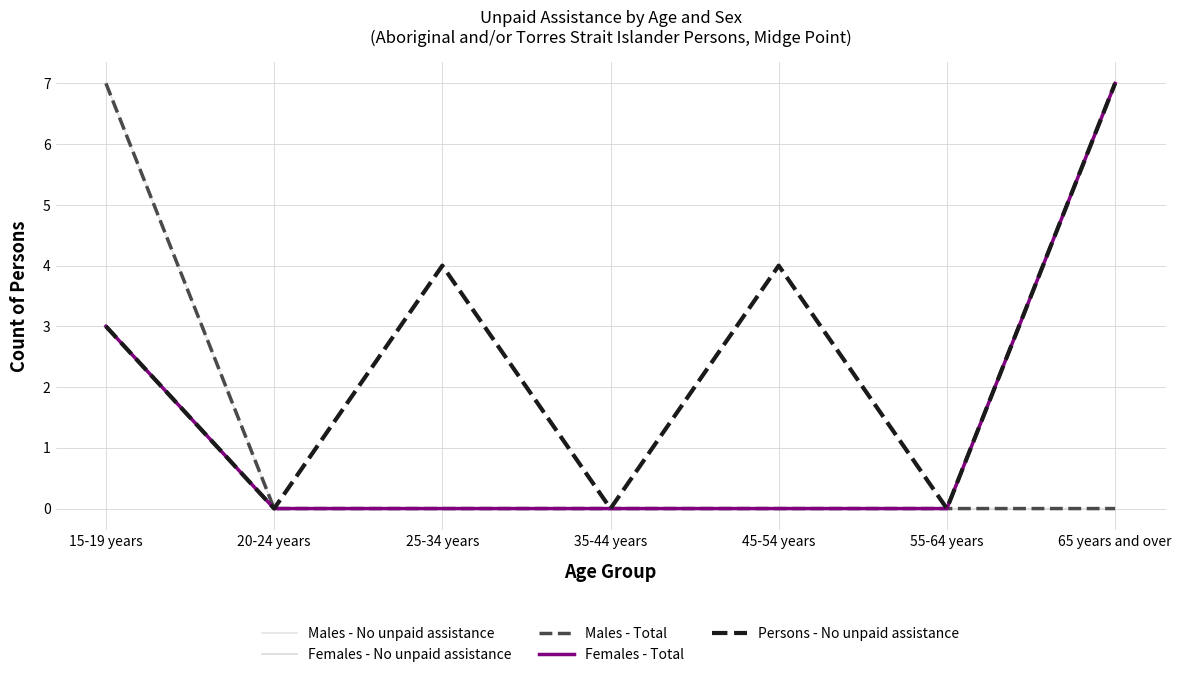

Does the chart have visible grid lines?

Yes